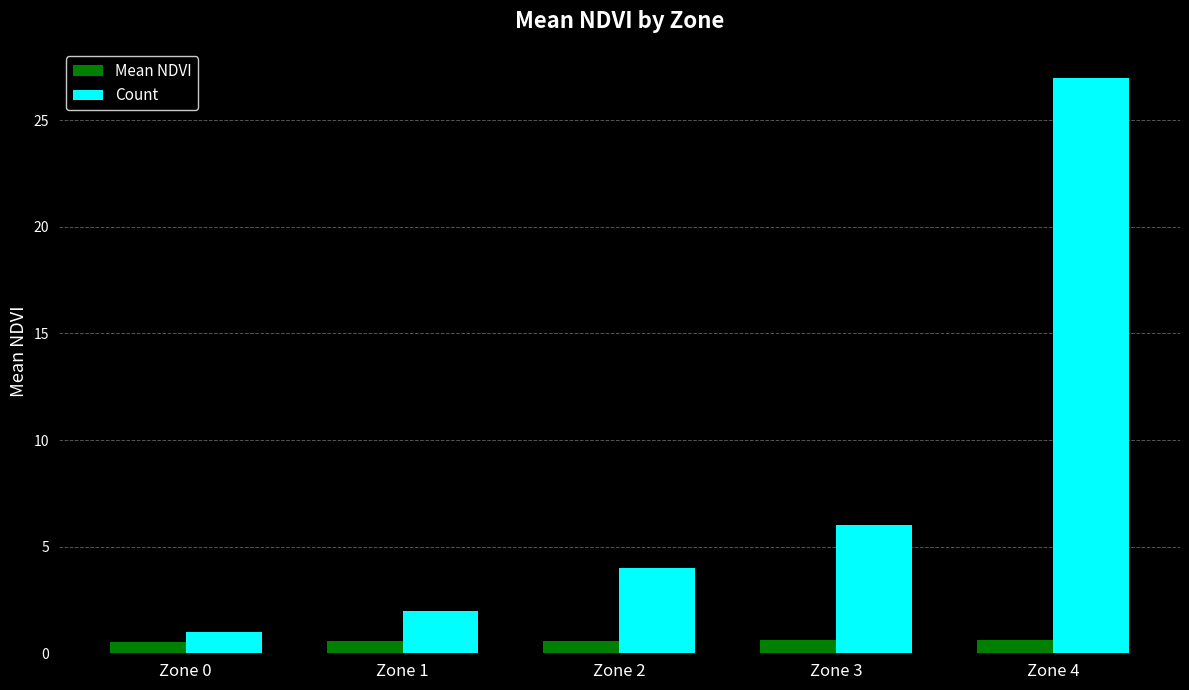

Count the number of categories in the chart.

5